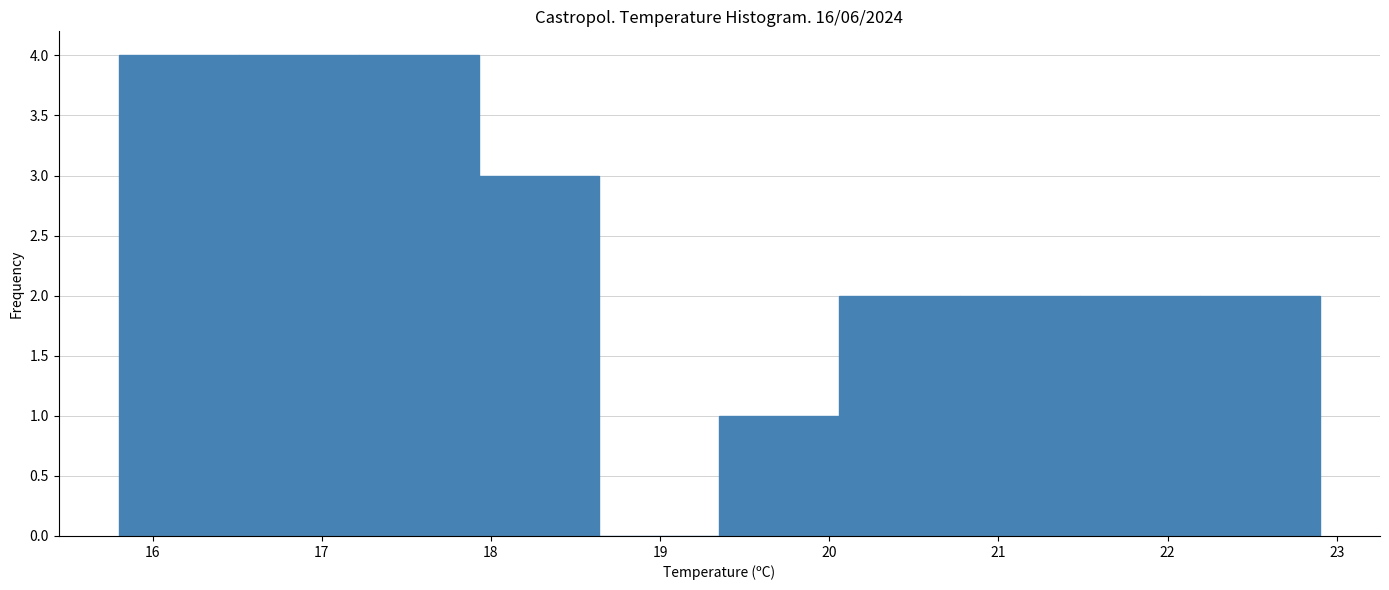

Reading left to right, transcribe this chart: for each bar, give the range it covers on the x-axis and its height. Neither the bar edges nor the heights are printed on the chart, so give them approximately, as read against the axes.

15.80 to 16.51: 4
16.51 to 17.22: 4
17.22 to 17.93: 4
17.93 to 18.64: 3
18.64 to 19.35: 0
19.35 to 20.06: 1
20.06 to 20.77: 2
20.77 to 21.48: 2
21.48 to 22.19: 2
22.19 to 22.90: 2